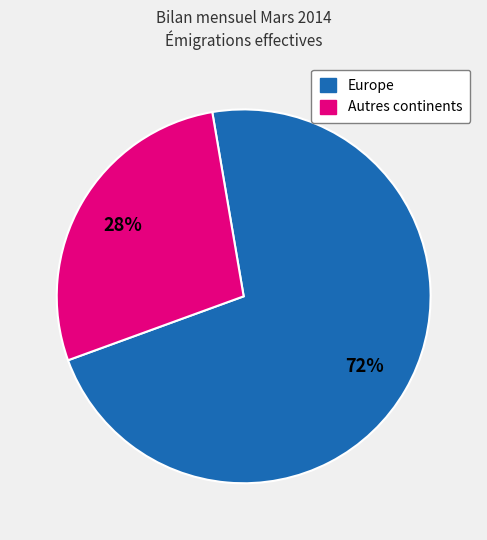

Does any single category account for the majority?

Yes